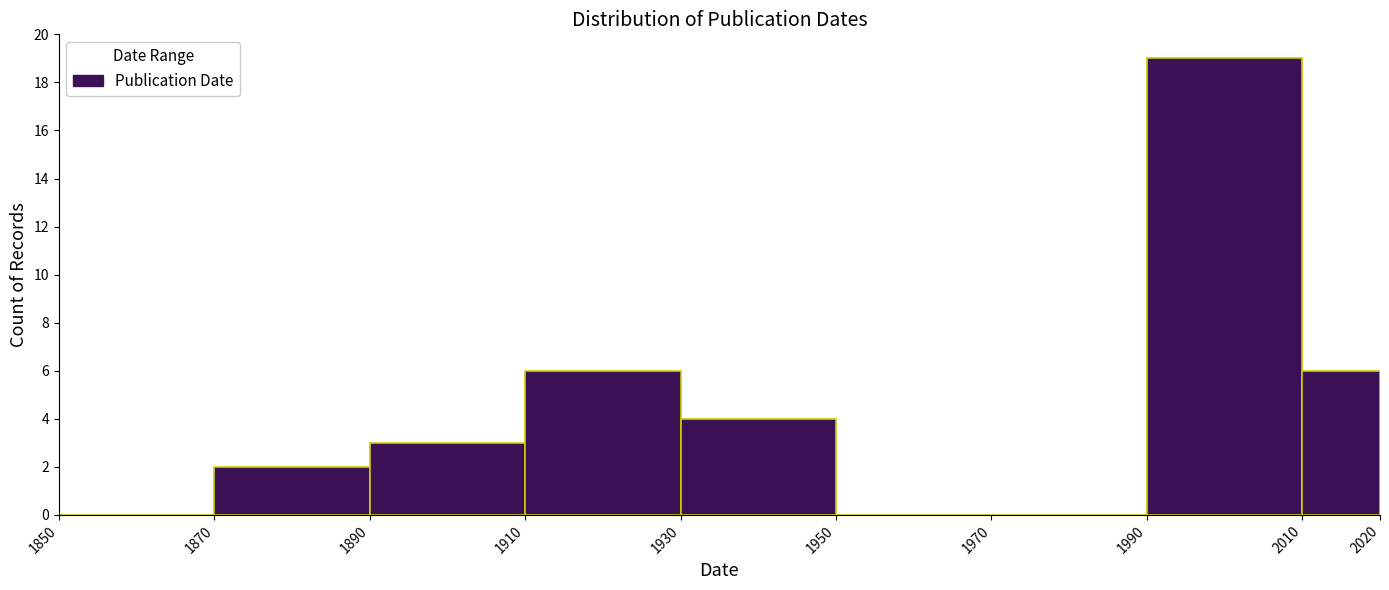

Reading left to right, list every bar in this chart as the range it spans on the x-axis followed by its height. The values are not printed on the chart, so give them approximately, as read against the axis.

1850 to 1870: 0
1870 to 1890: 2
1890 to 1910: 3
1910 to 1930: 6
1930 to 1950: 4
1950 to 1970: 0
1970 to 1990: 0
1990 to 2010: 19
2010 to 2020: 6